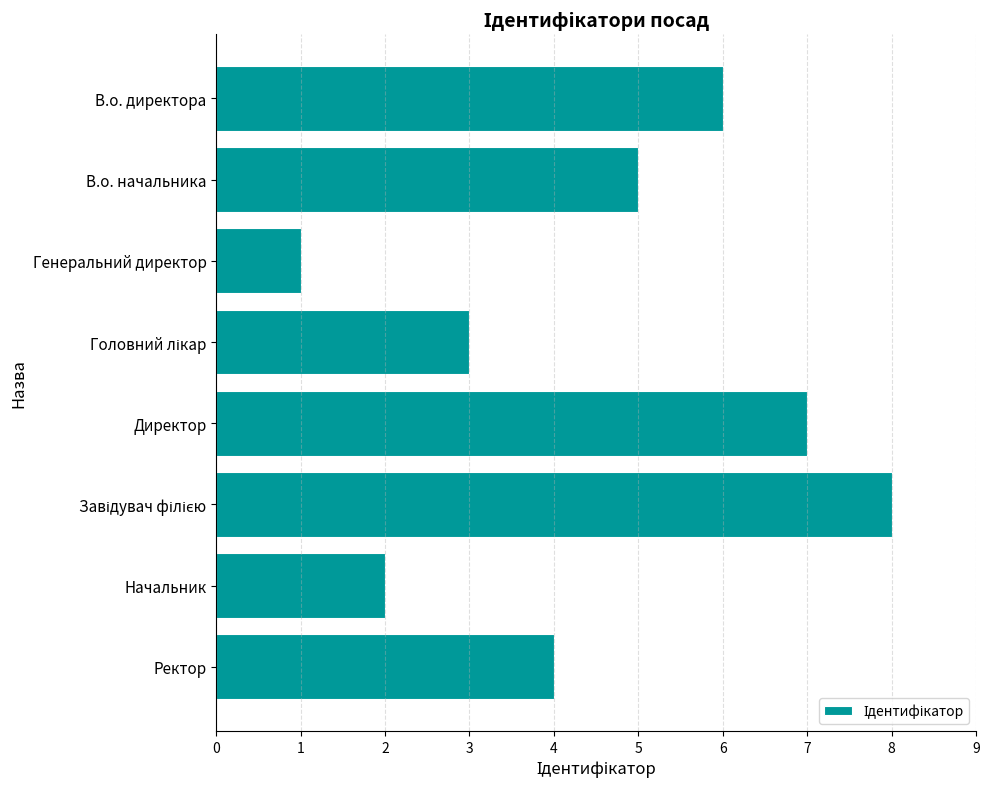

True or false: the data shows 4 at Ректор.

True